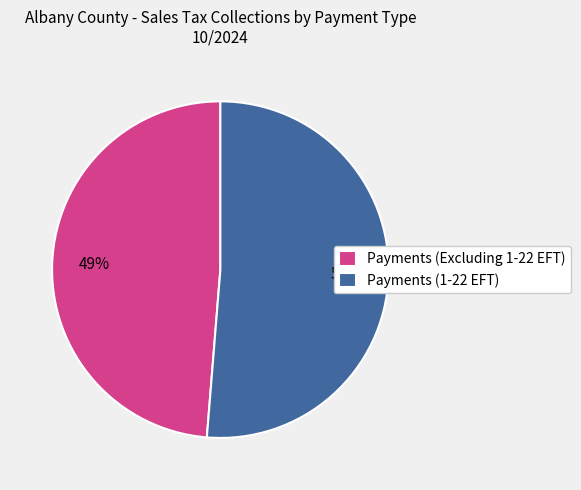

Is it true that Payments (Excluding 1-22 EFT) is 49% of the pie?

True